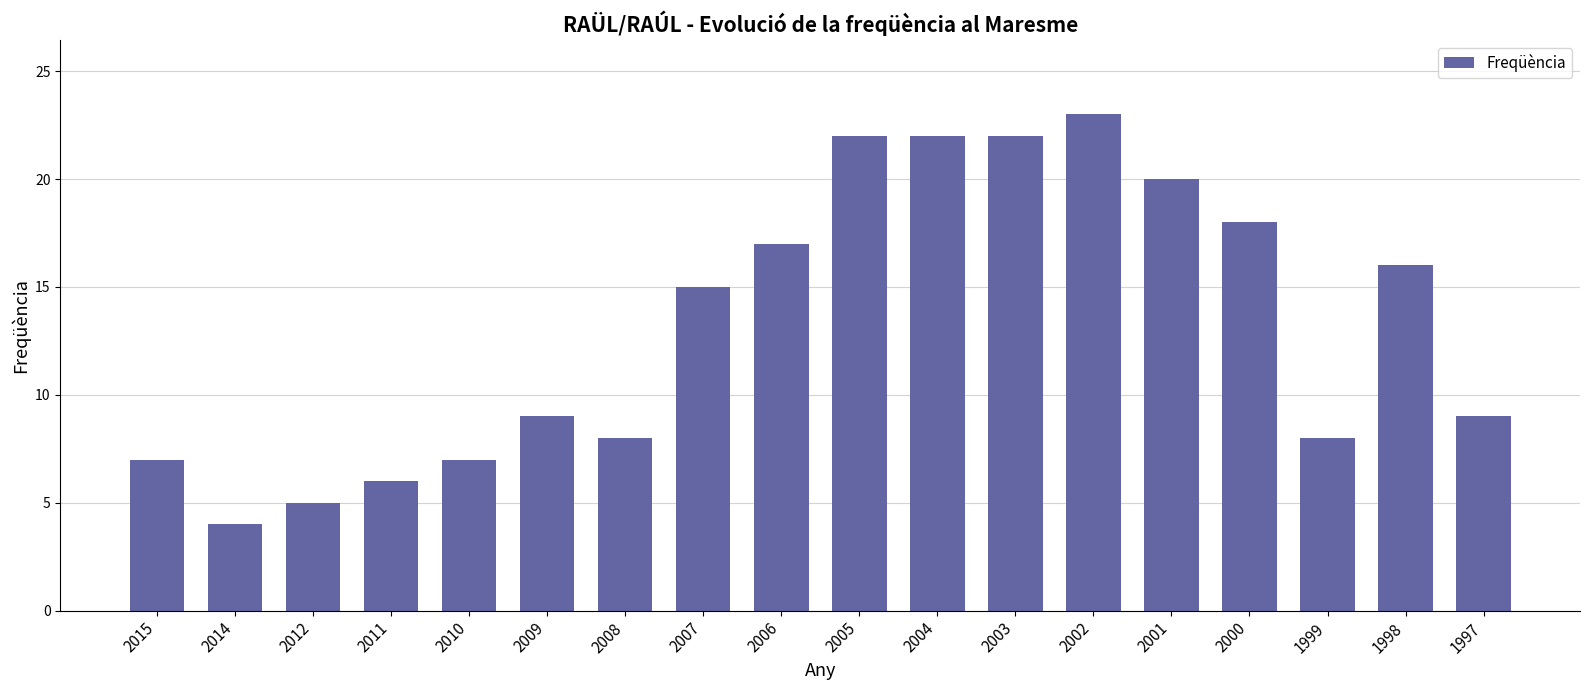

The chart shows a value of 8 at 2006. True or false?

False